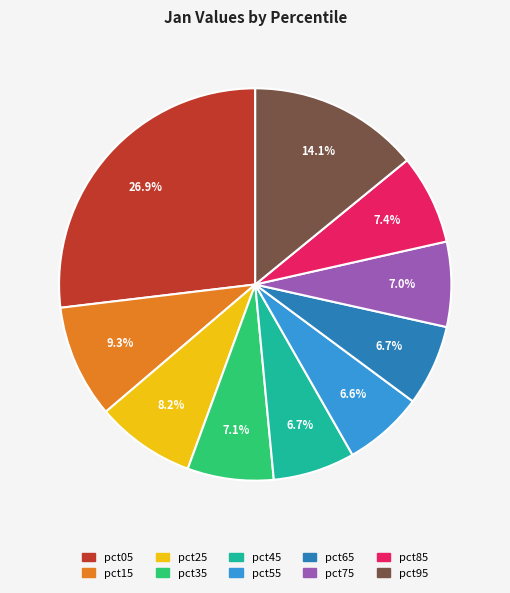

Which slice is the largest?

pct05